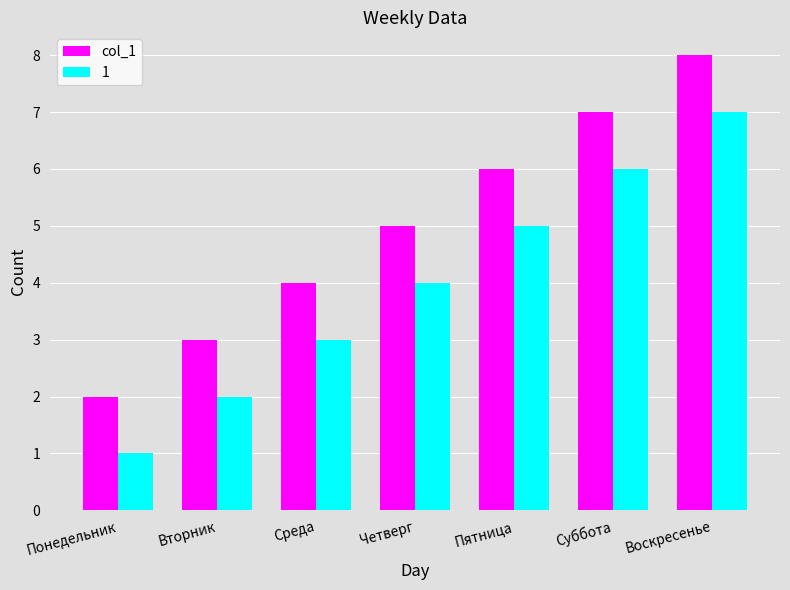

What is the label of the 7th bar from the left?

Воскресенье